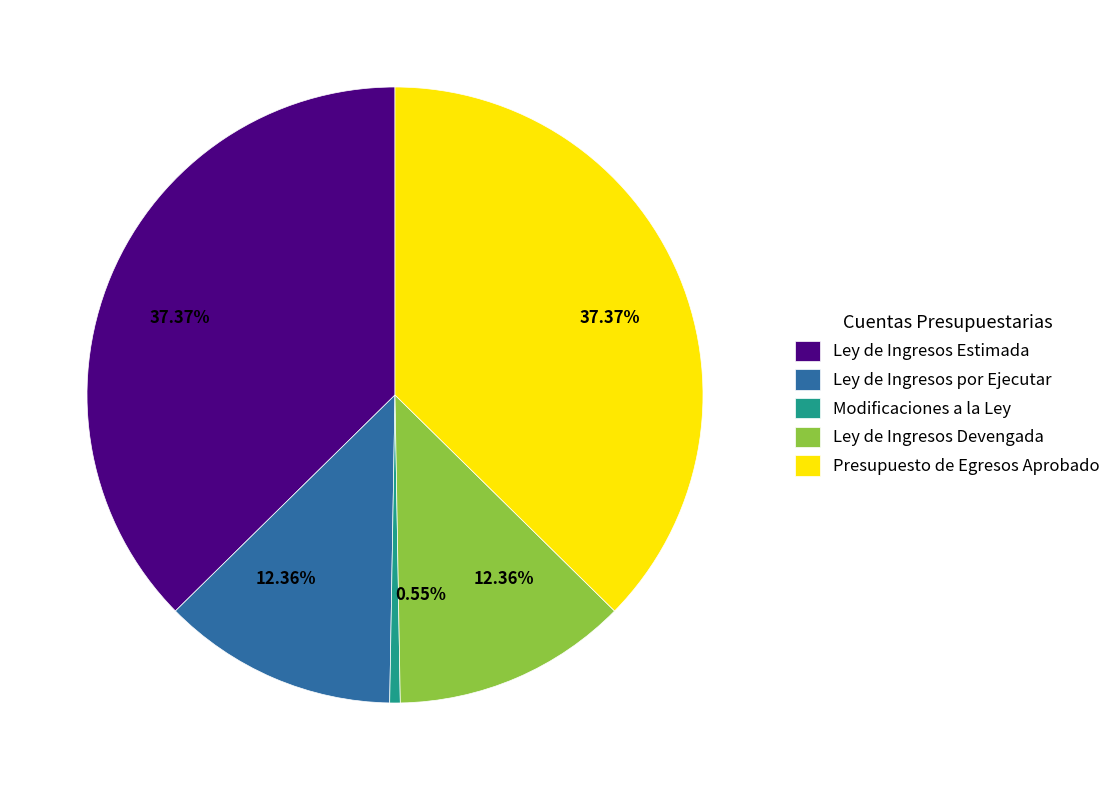

To the nearest percent, what portion does Ley de Ingresos Devengada represent?

12%